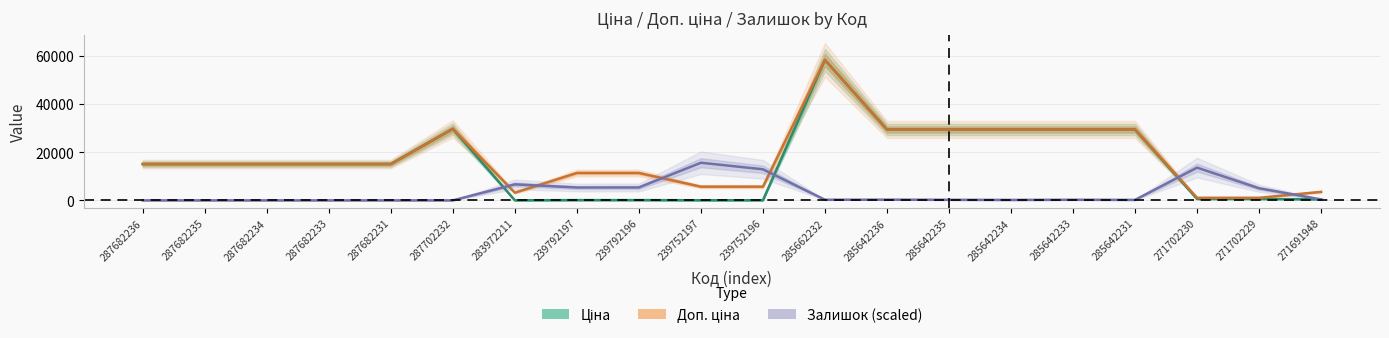

At 287682233, list the series in order from largest to smallest.

Ціна, Доп. ціна, Залишок (scaled)